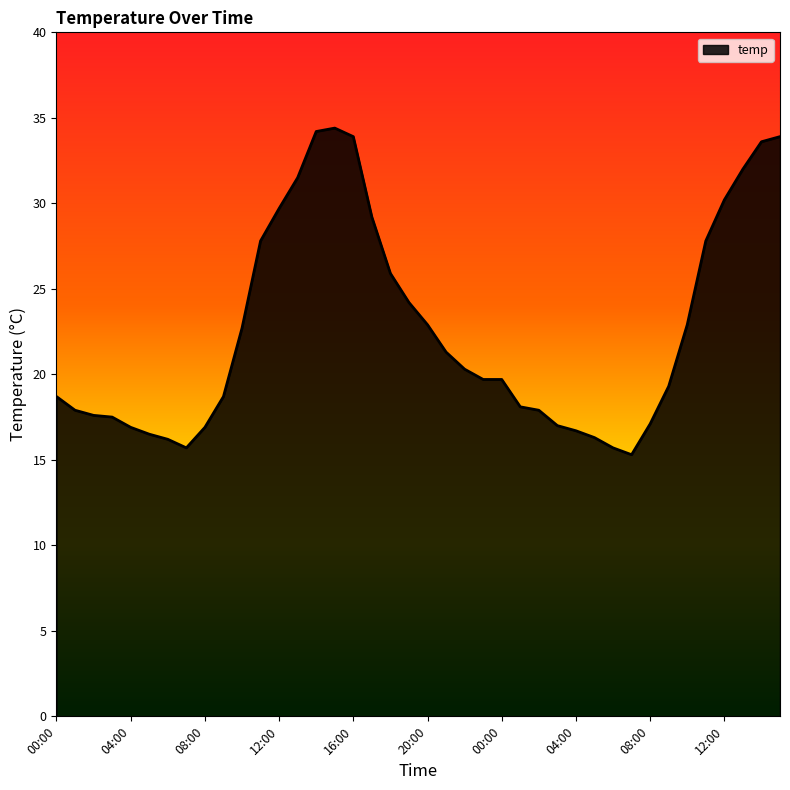

What is the average value?

22.6